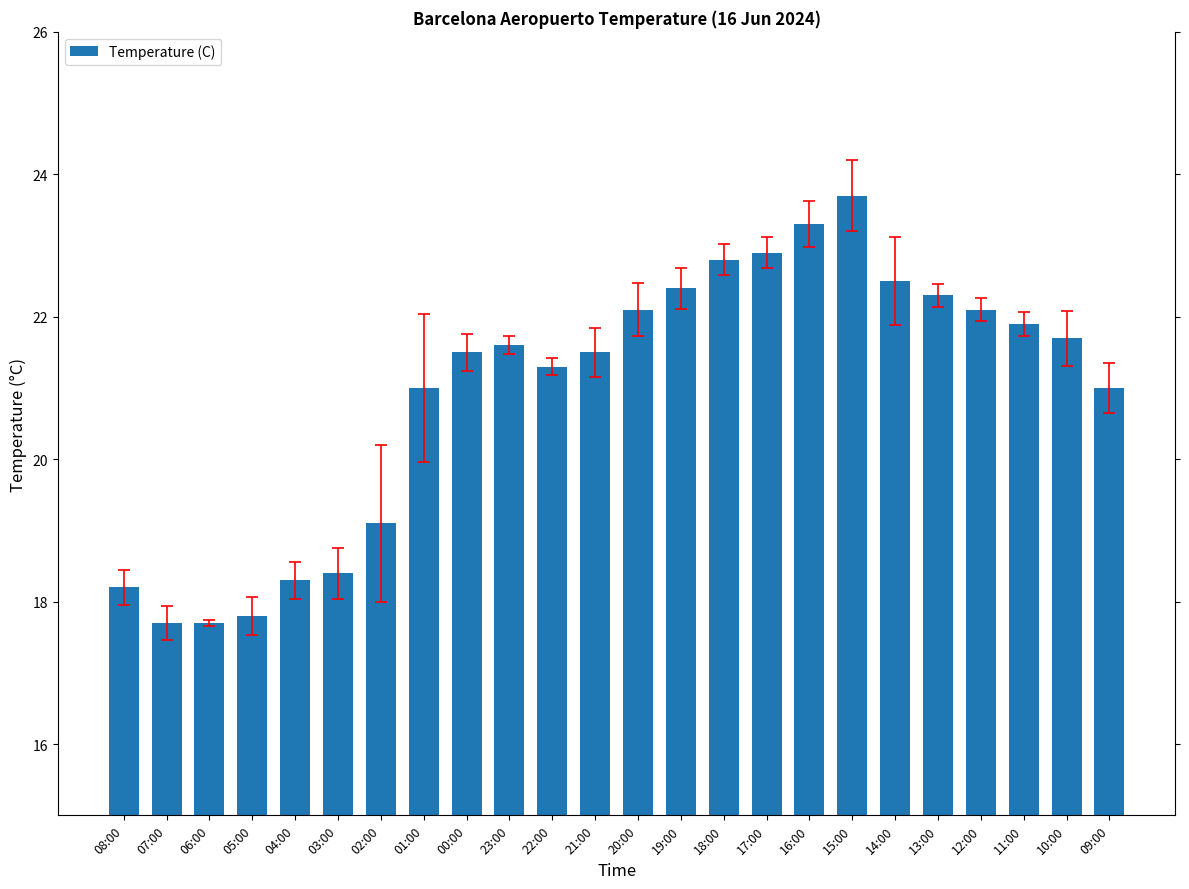

How many distinct data groups are displayed?

1